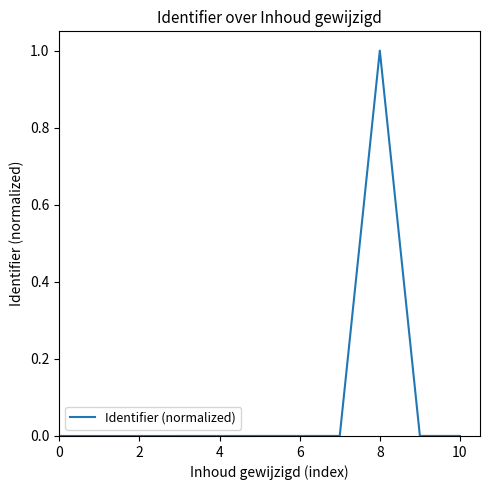

What is the difference between the maximum and minimum values?

1.0